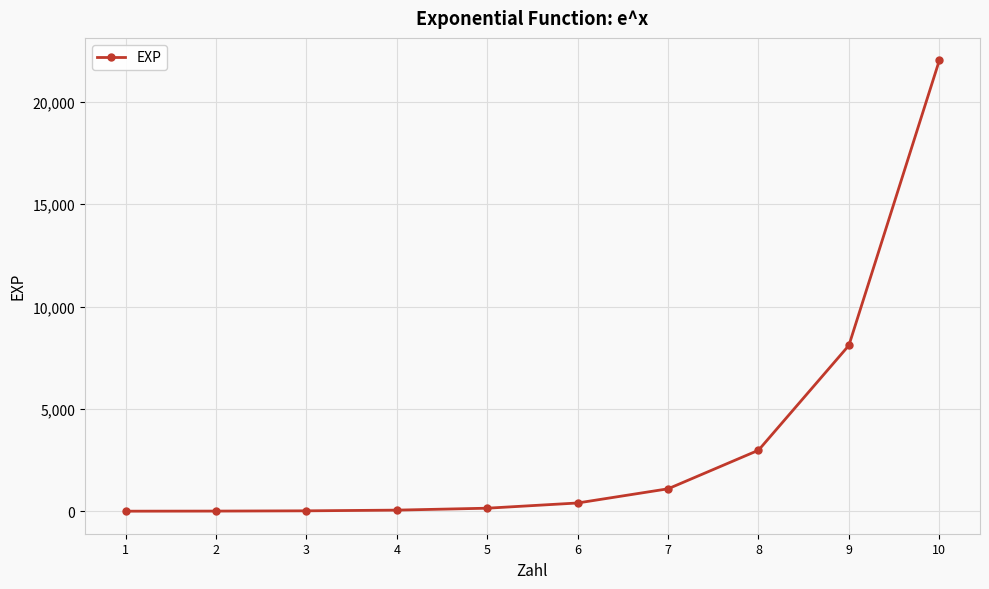

What is the difference between the maximum and minimum values?

22023.7